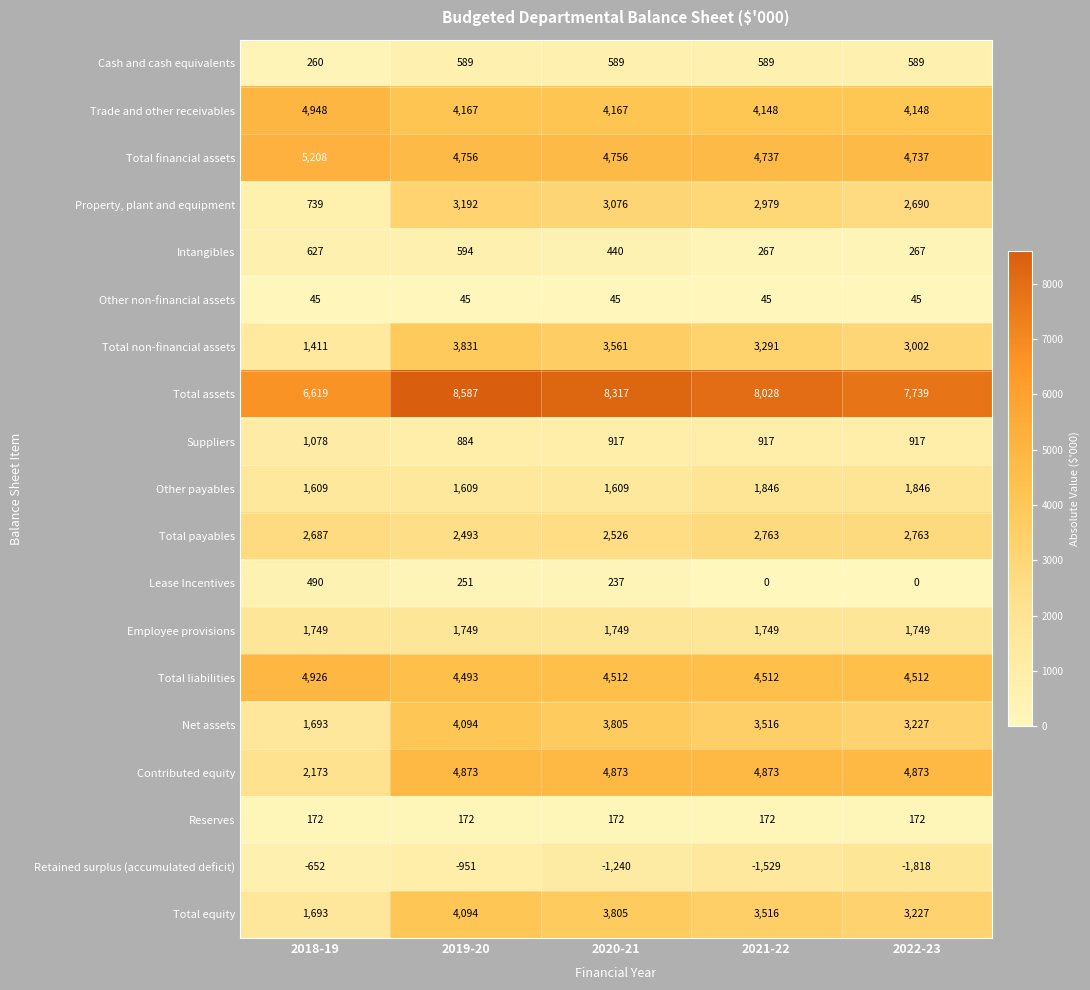

At which category is the sum across all series the highest?

2019-20